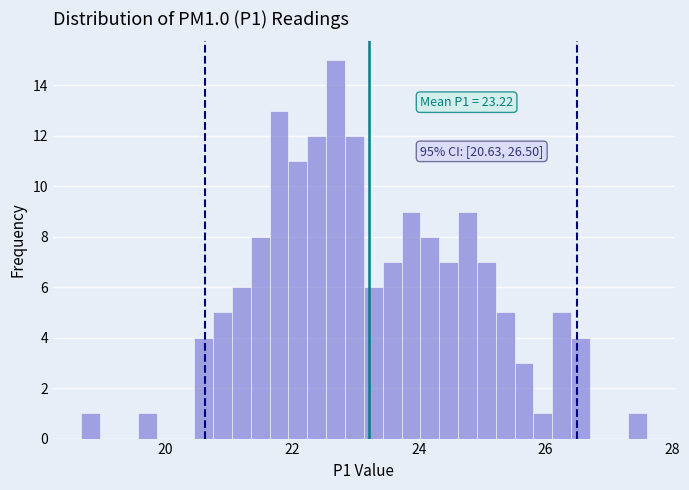

Around what value on the x-axis is the tallest bar? Give the approximate position of its centre, as read against the axis.

22.6